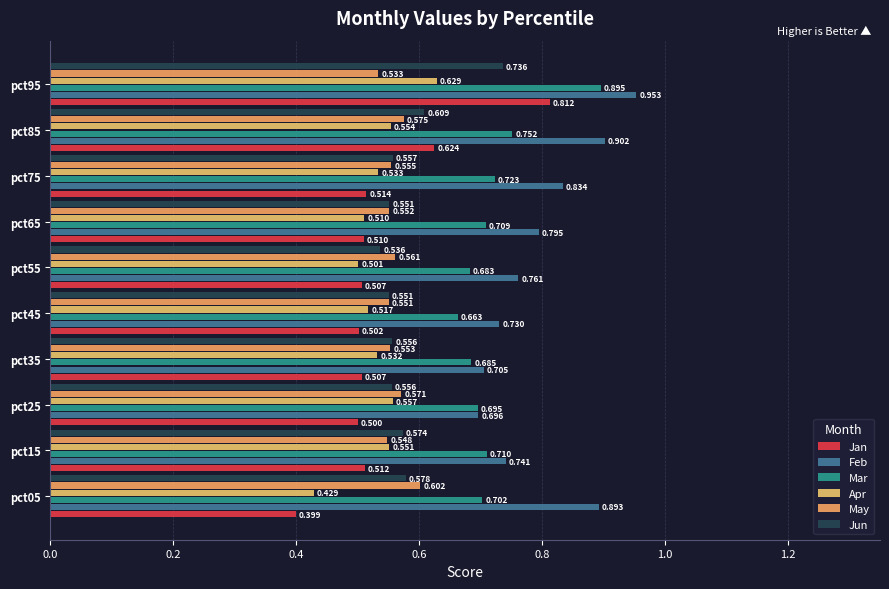

At which category is the sum across all series the highest?

pct95